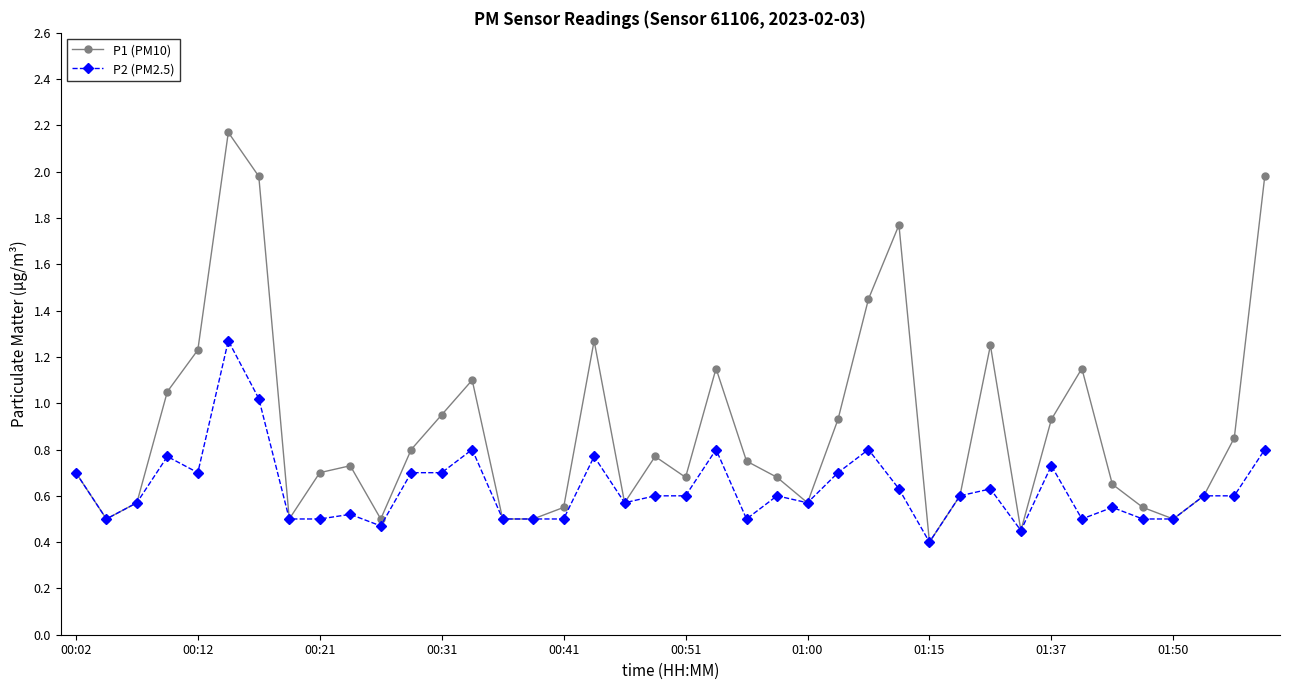

True or false: P2 (PM2.5) has more than 2 interior local peaks.

True